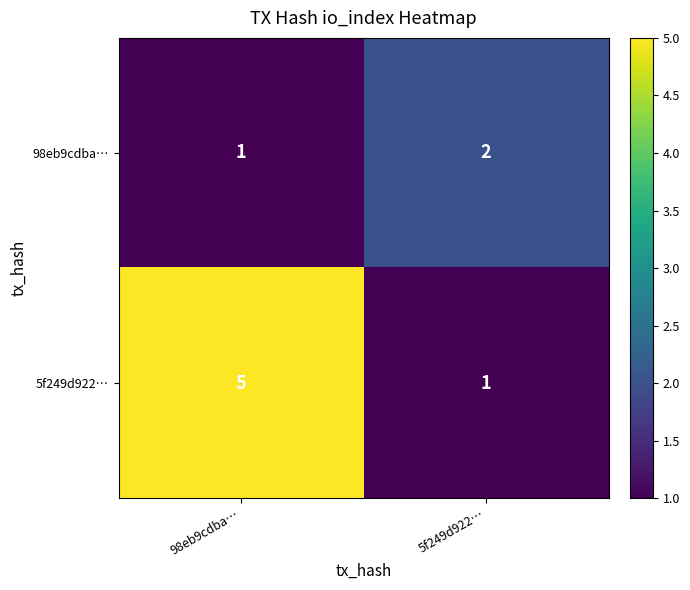

The value of 5f249d922… at 98eb9cdba… is 5. True or false?

True